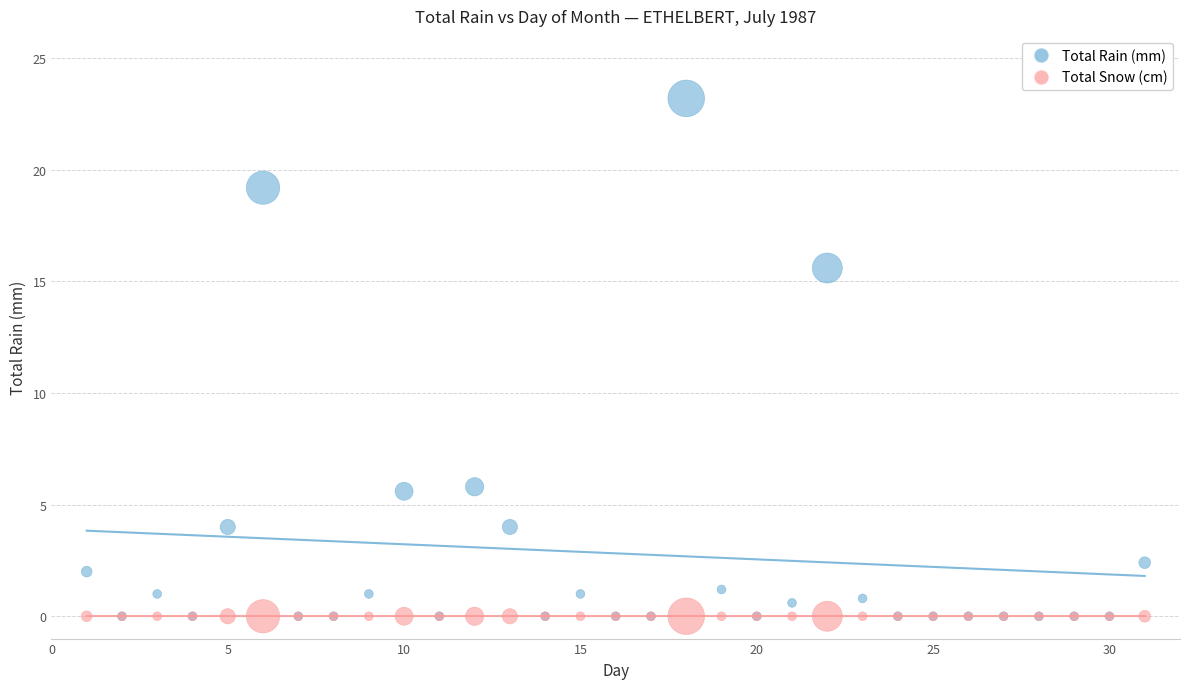

Across all series, what Y value is closest to 11?

15.6